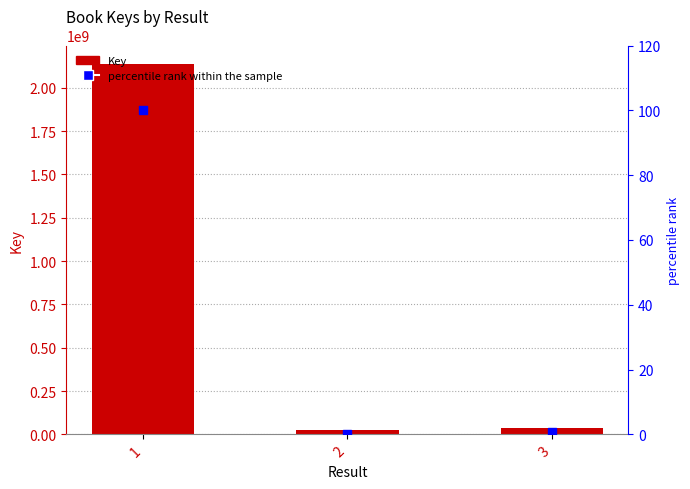

Which series contains the lowest Y value?

percentile rank within the sample